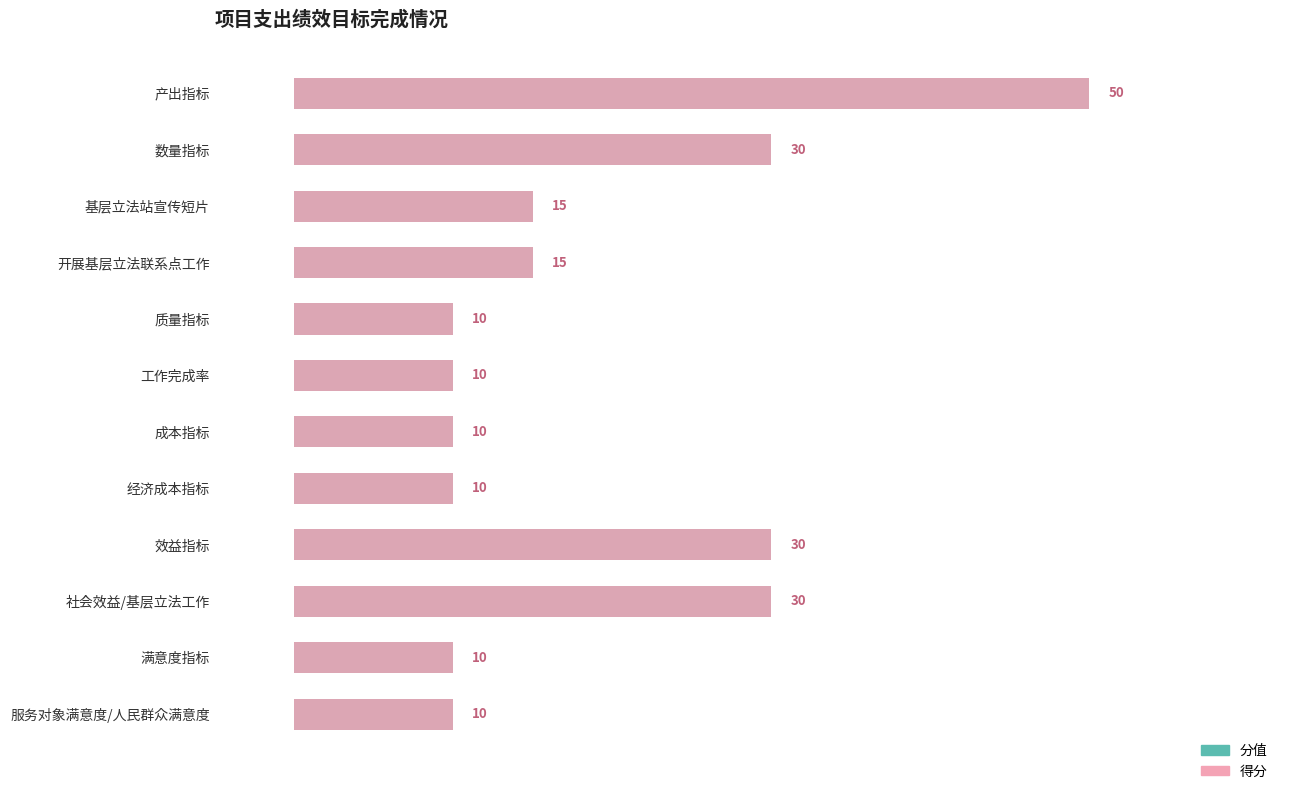

What is the maximum value shown in the chart?

50